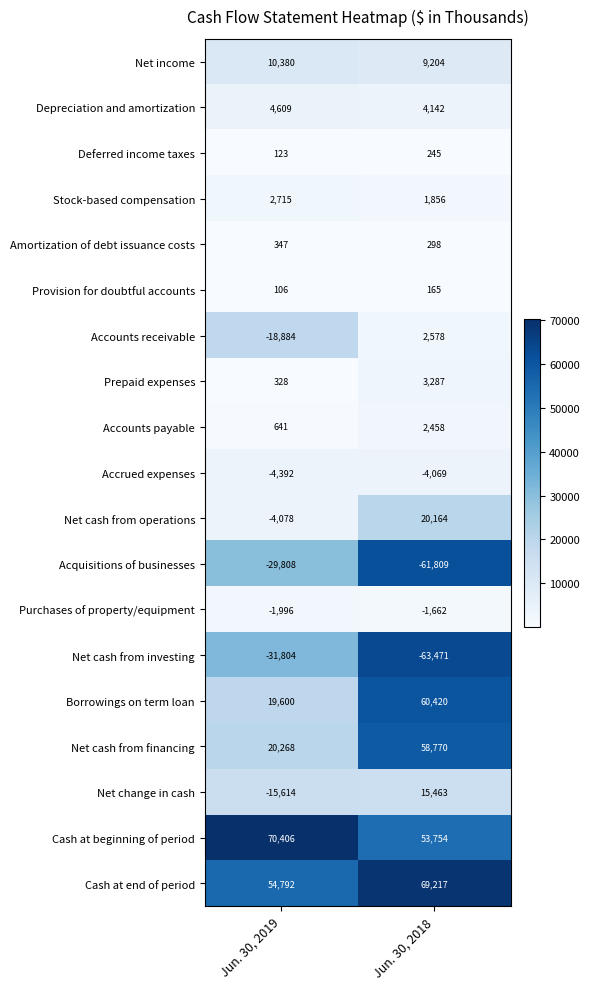

What is the difference between the maximum and minimum values in the Net cash from financing series?

38502